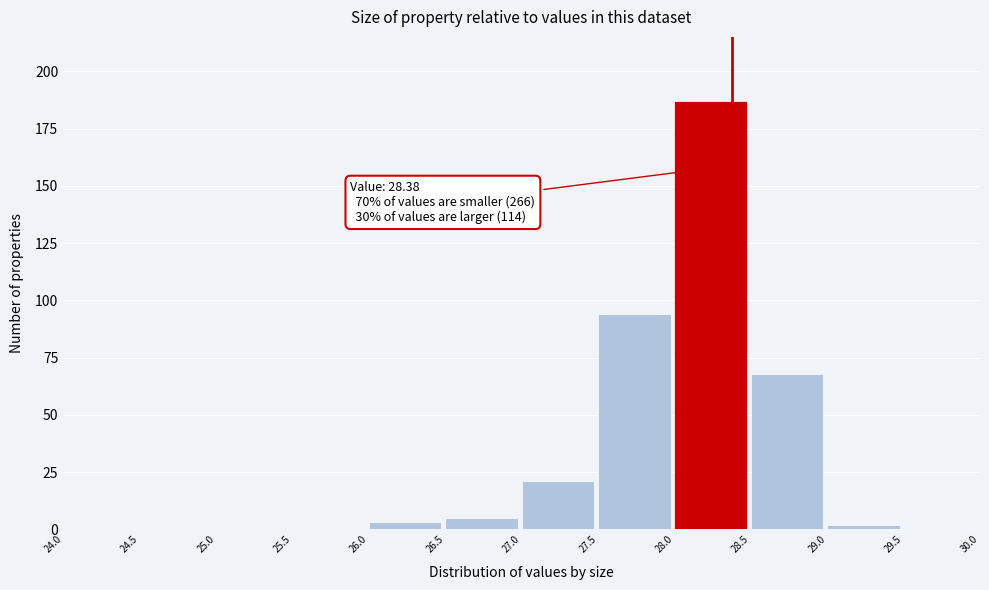

Which range on the x-axis has the tallest bar?

28.0 to 28.5